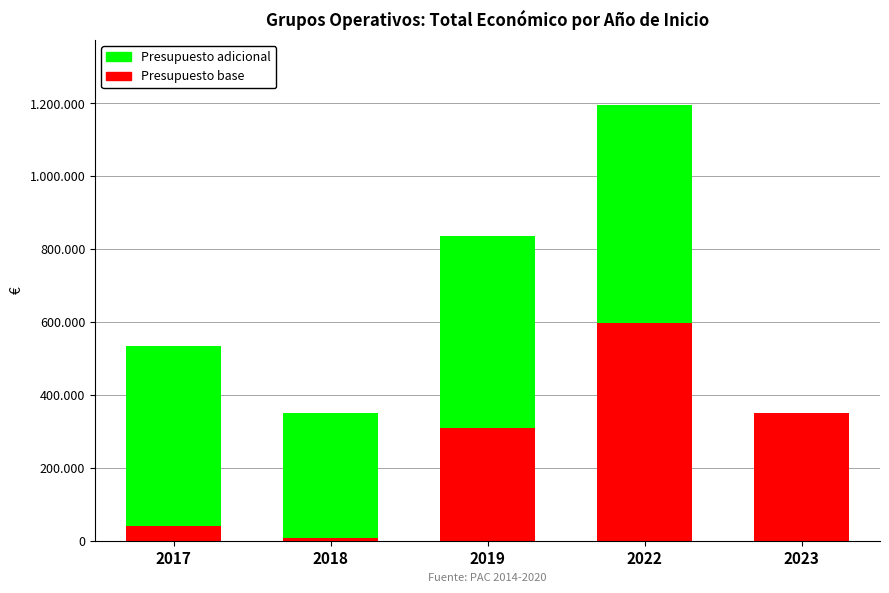

What is the average value of the Presupuesto base series?

261156